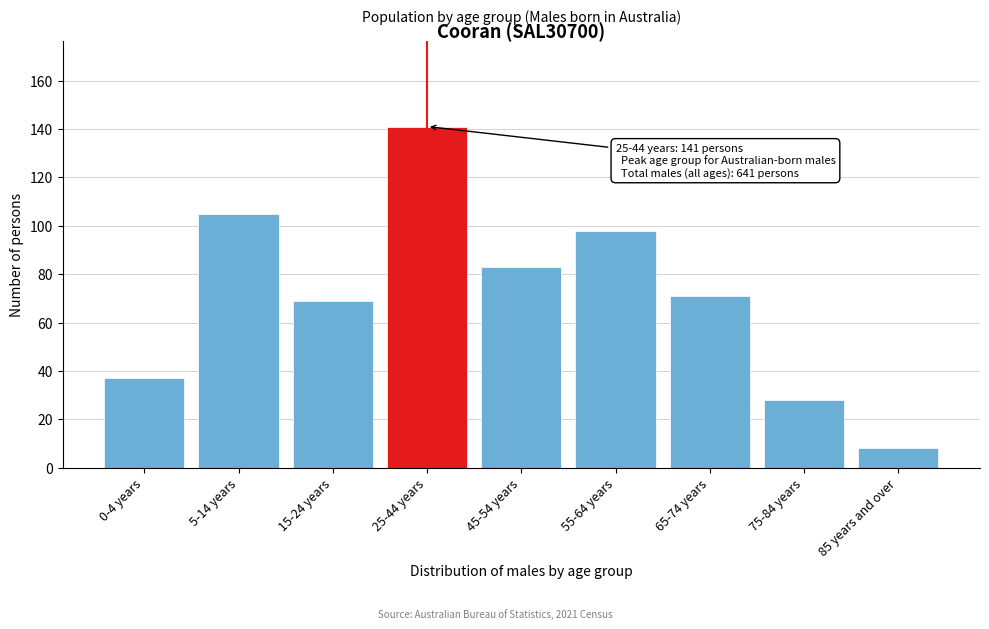

Reading left to right, transcribe all the data shown in this chart.

37	105	69	141	83	98	71	28	8